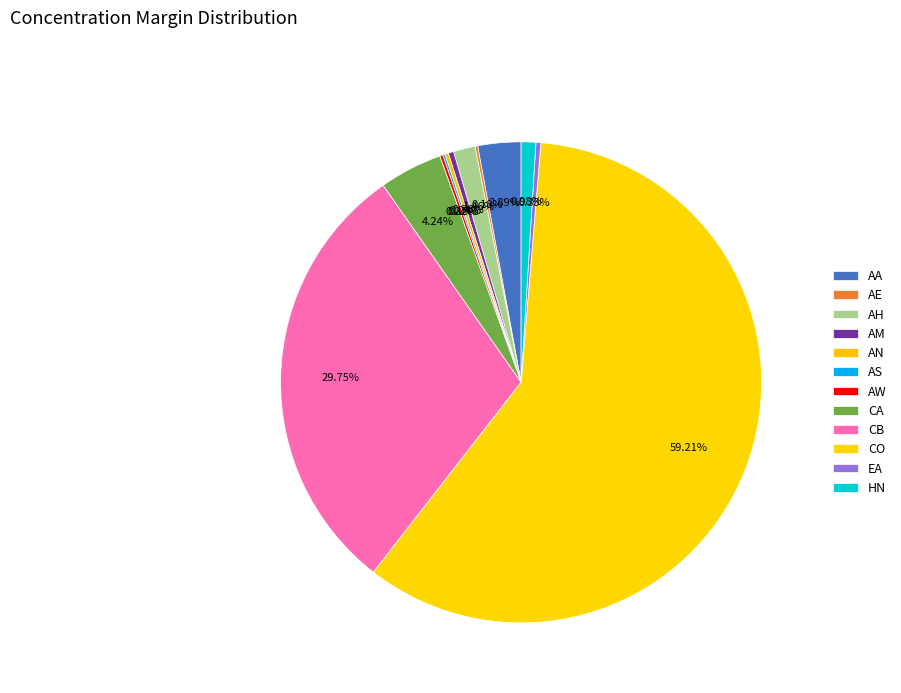

True or false: CA accounts for 4% of the total.

True